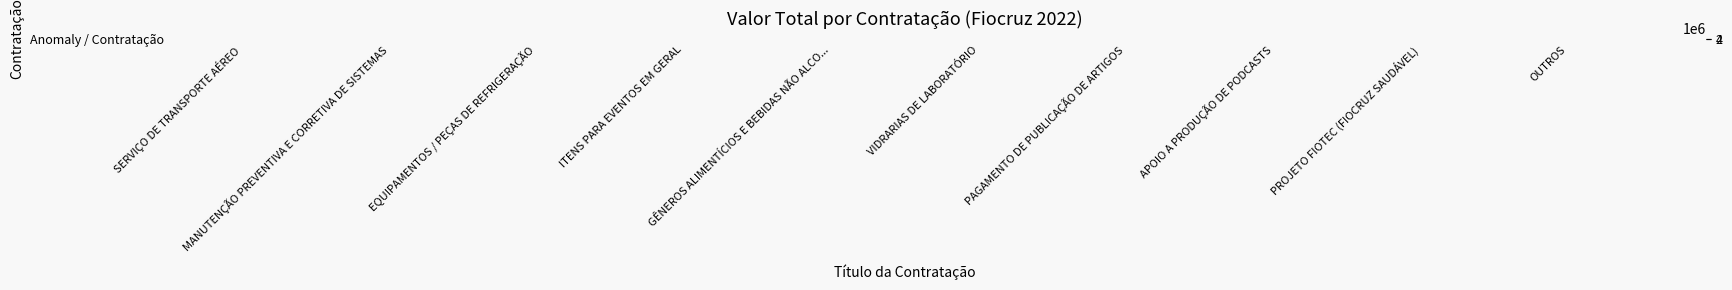

What is the change in value from ITENS PARA EVENTOS EM GERAL to VIDRARIAS DE LABORATÓRIO?

+327534.3